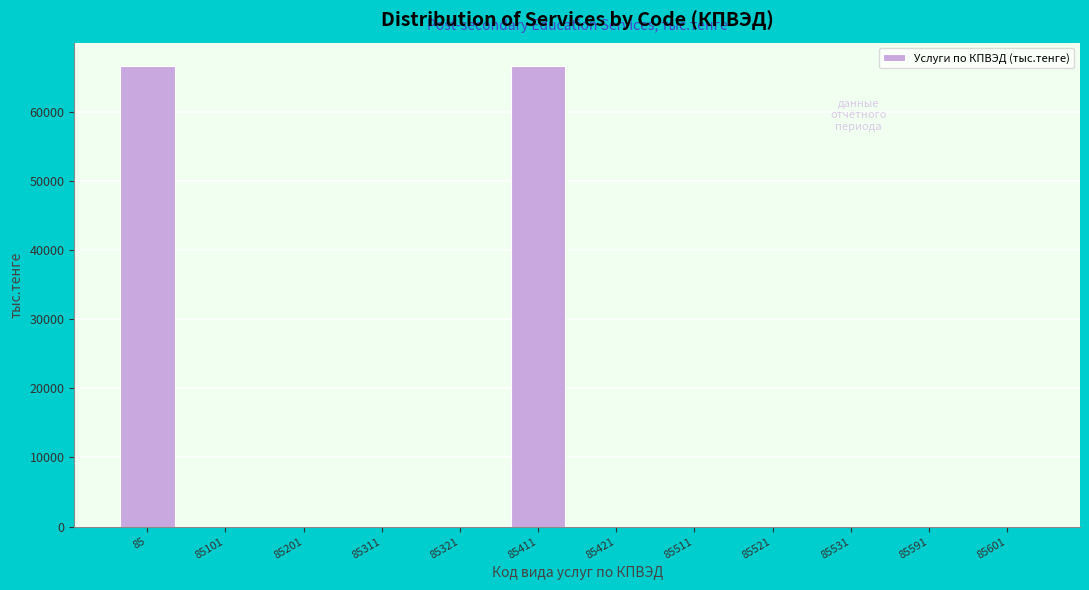

Reading left to right, extract all data points from this chart.

85=66663	85101=0	85201=0	85311=0	85321=0	85411=66663	85421=0	85511=0	85521=0	85531=0	85591=0	85601=0